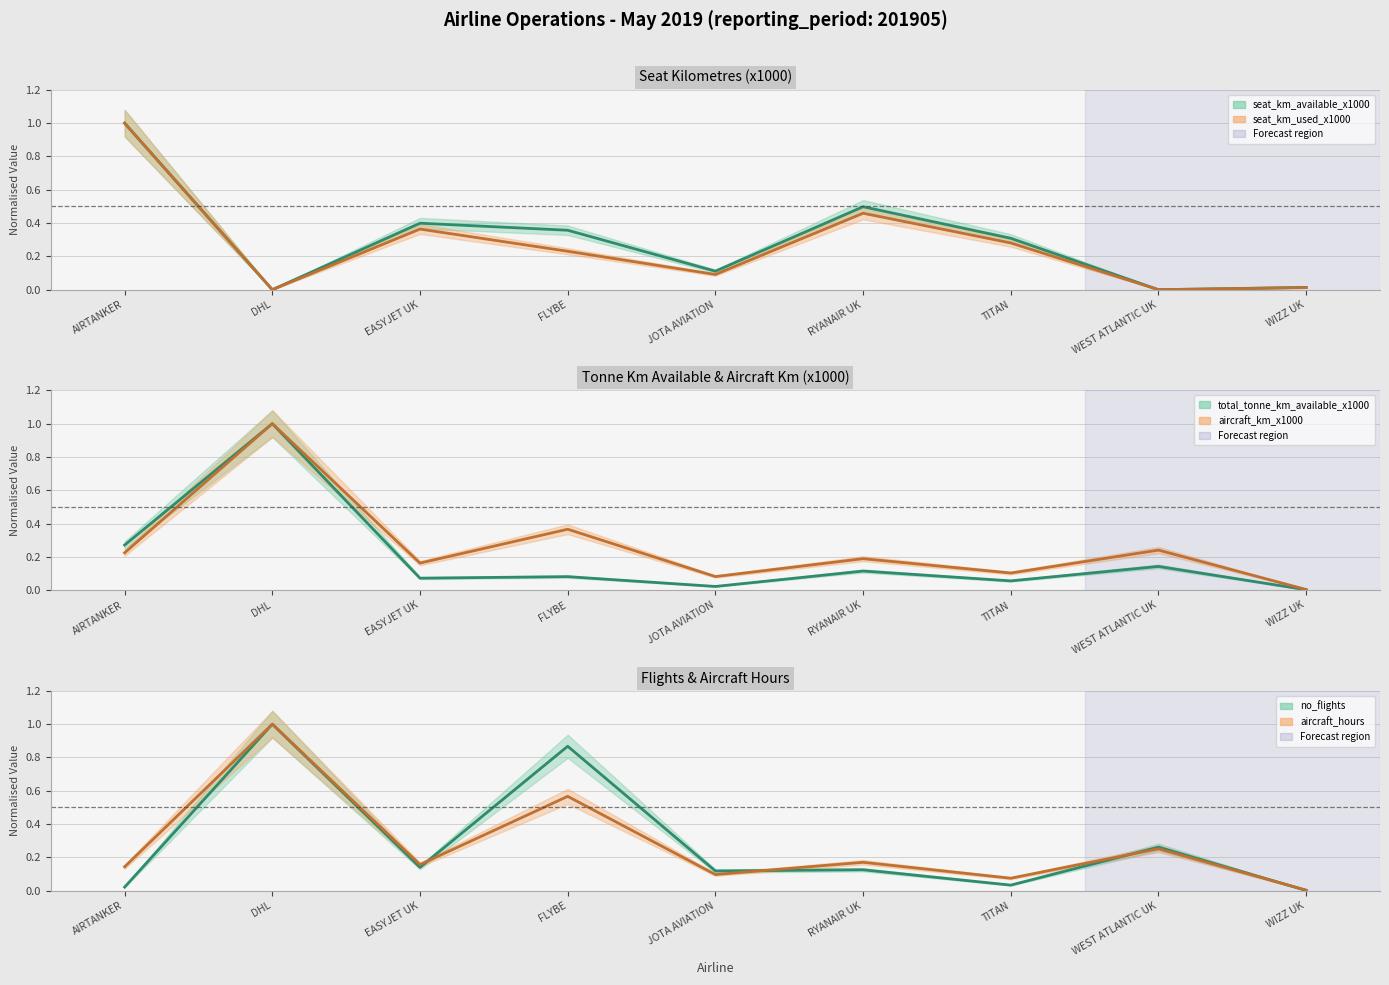

True or false: total_tonne_km_available_x1000 and seat_km_used_x1000 intersect in this chart.

True